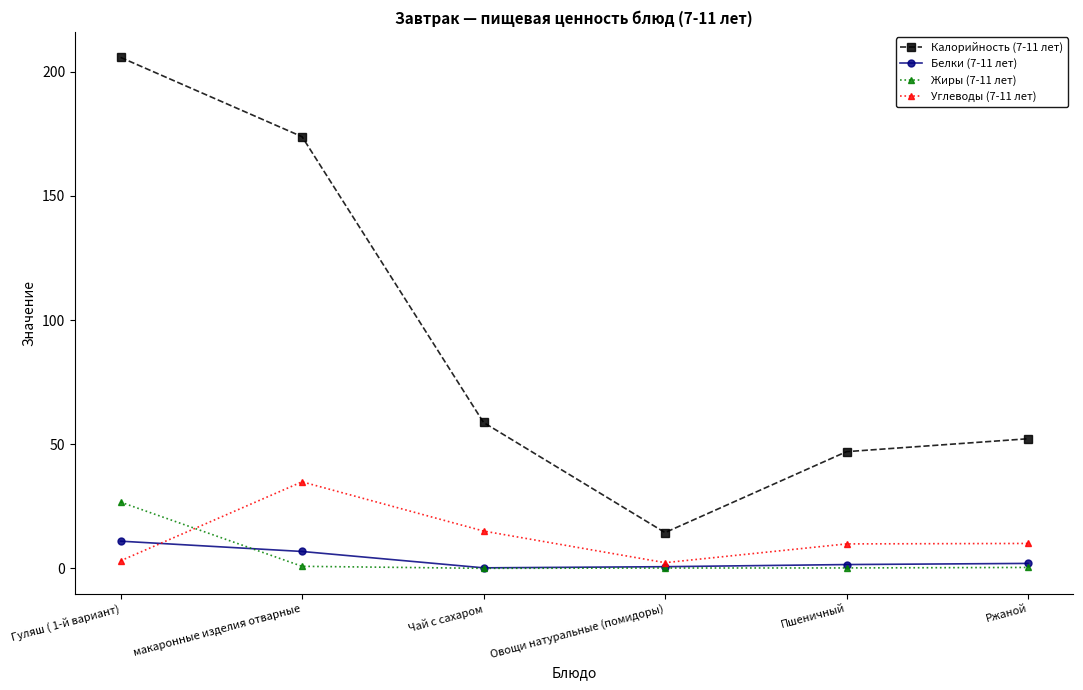

What is the spread (max minus min) of values at Чай с сахаром?

58.8